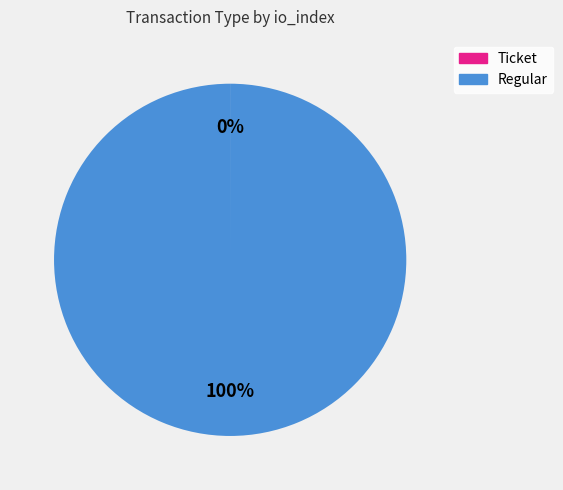

Which slice is the largest?

Regular